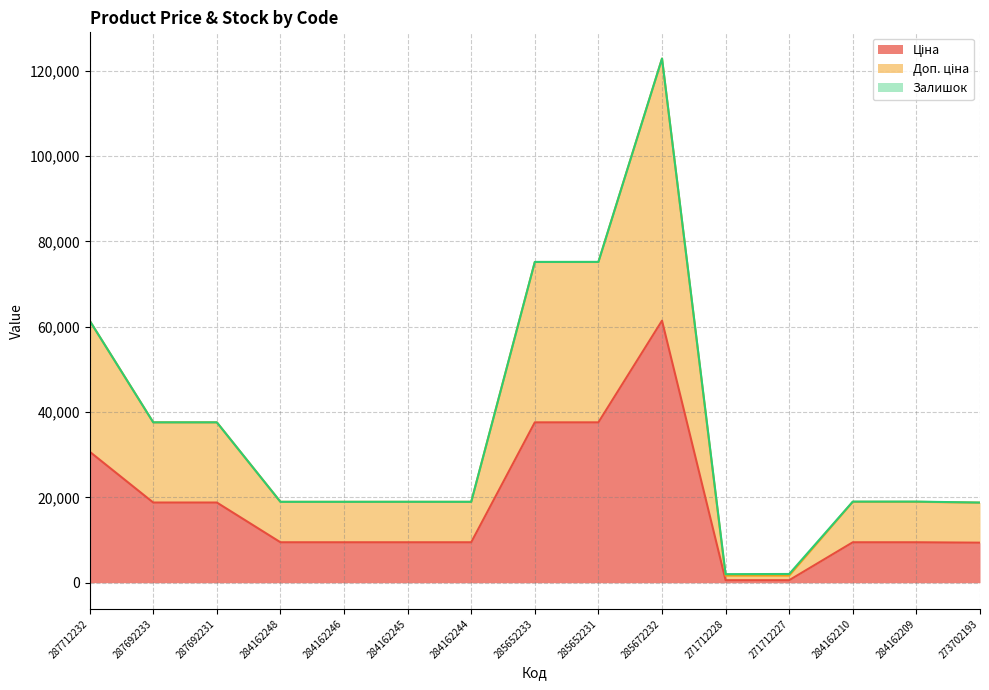

At which category is the sum across all series the highest?

285672232